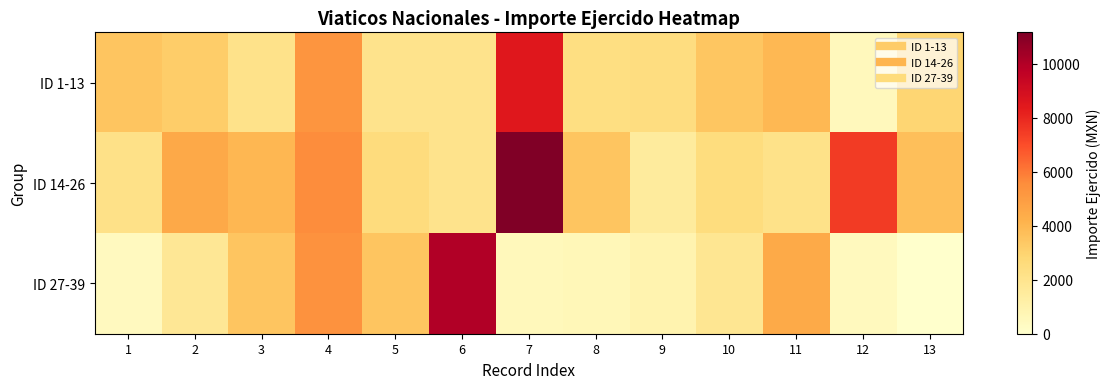

What is the total value across all series at 10?

7819.2